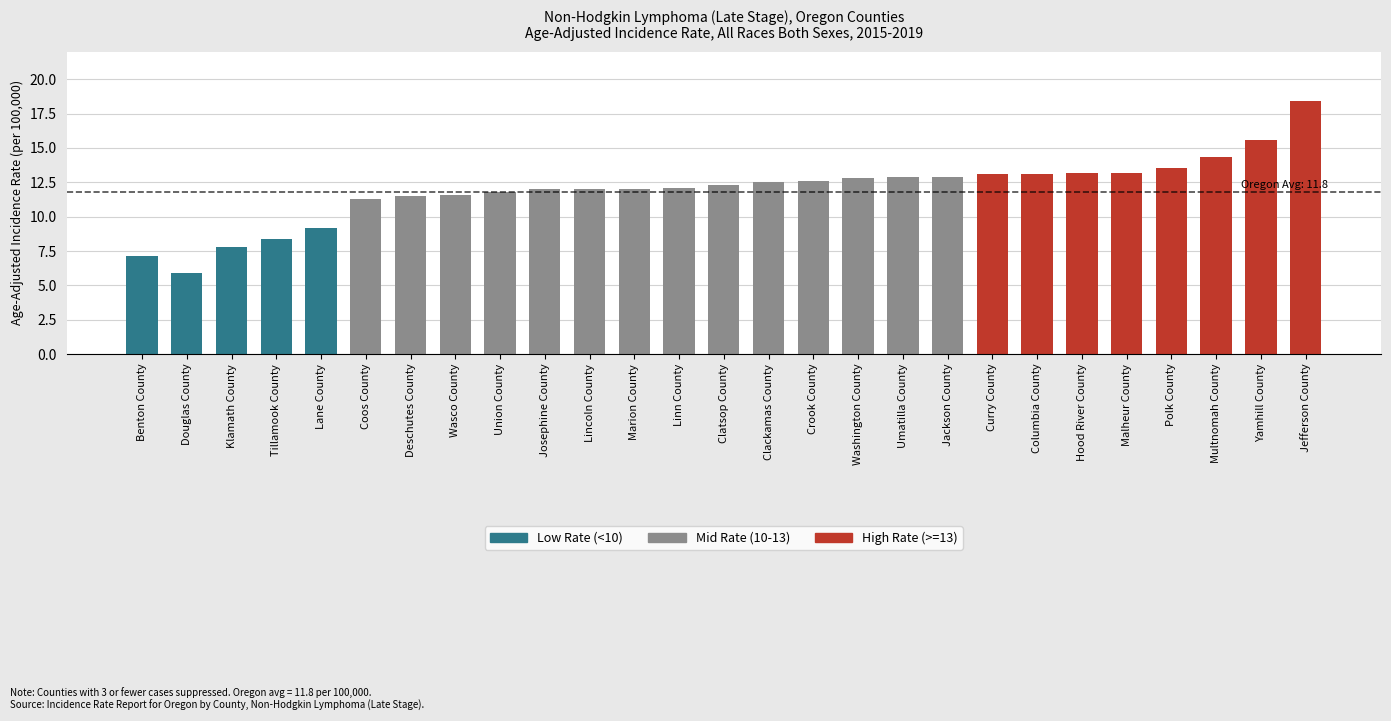

True or false: the data shows 12.5 at Clackamas County.

True